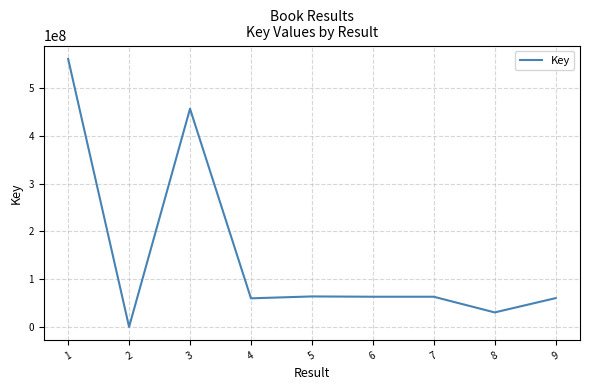

Does the chart display data point markers on the line(s)?

No